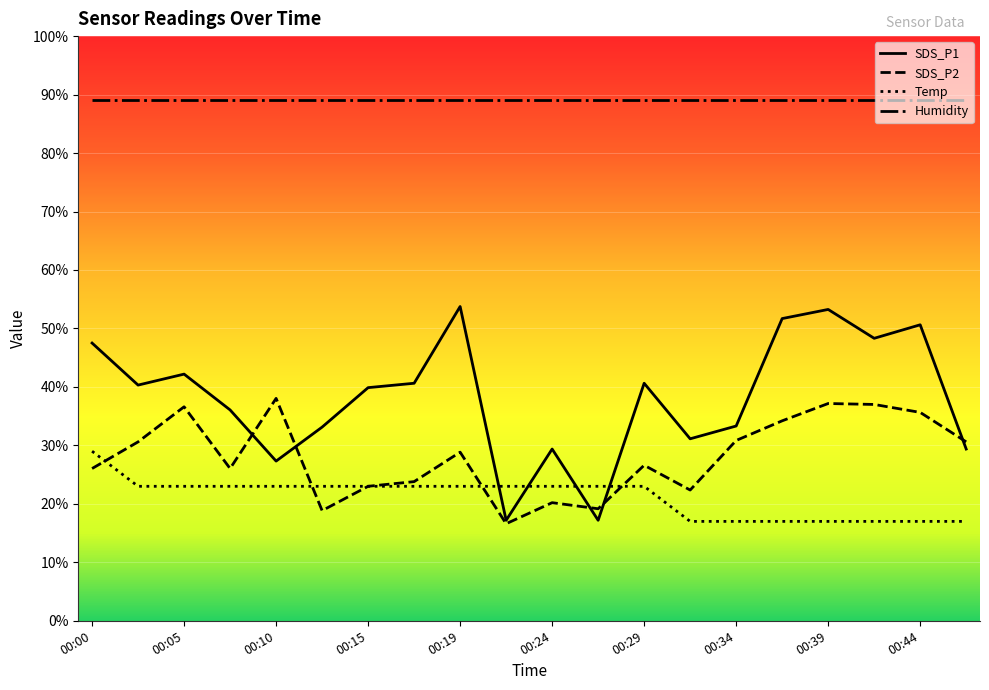

How many lines are shown in the chart?

4